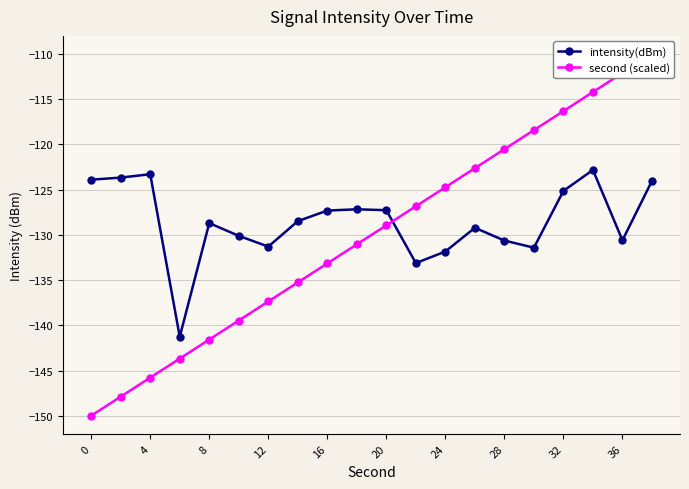

At how many categories does at least one series exceed -115?

3